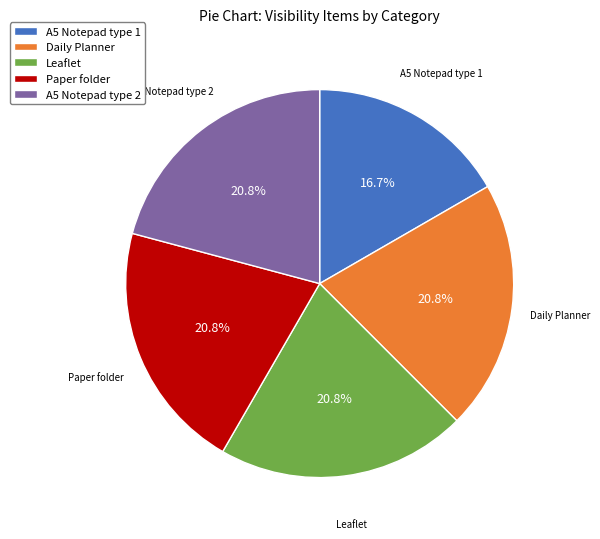

True or false: A5 Notepad type 2 accounts for 9% of the total.

False